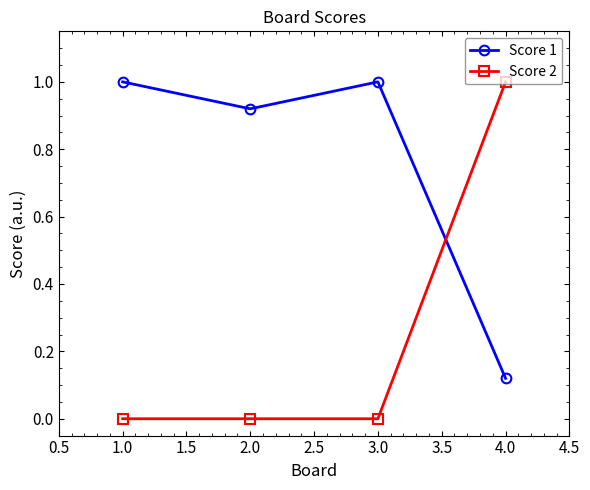

What is the label of the 4th point from the left?

4.0